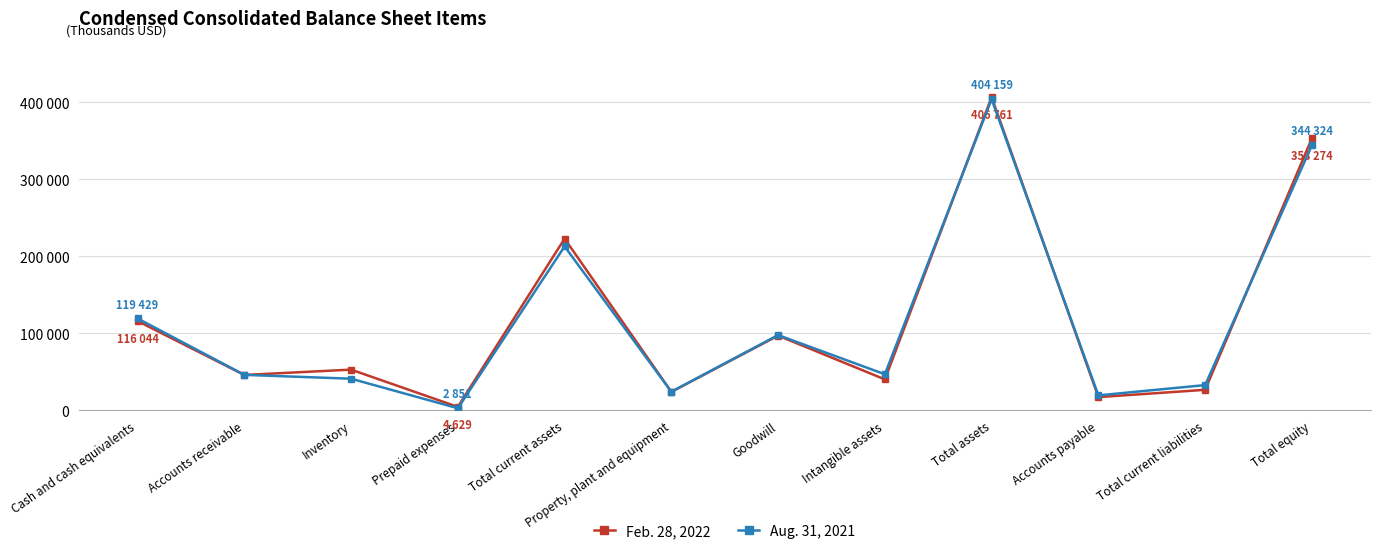

What are all the series names shown in the legend?

Feb. 28, 2022, Aug. 31, 2021